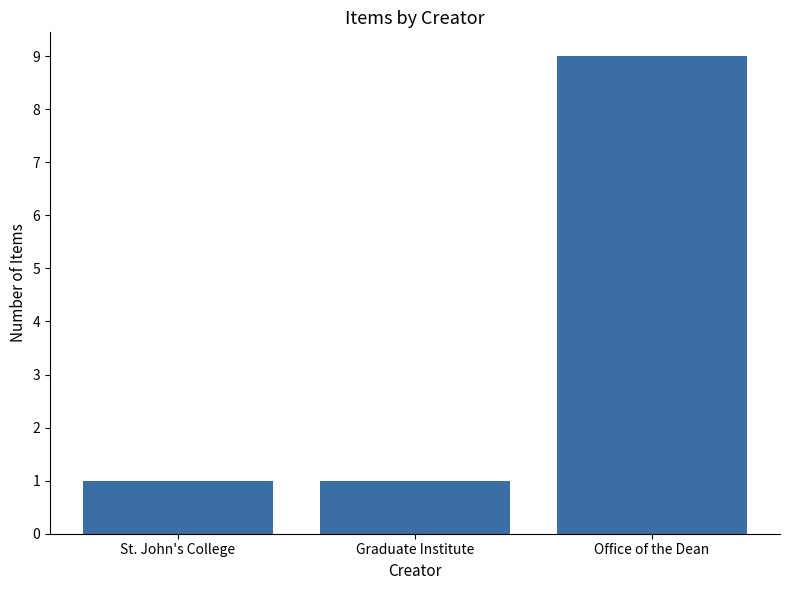

Between Office of the Dean and St. John's College, which is larger?

Office of the Dean